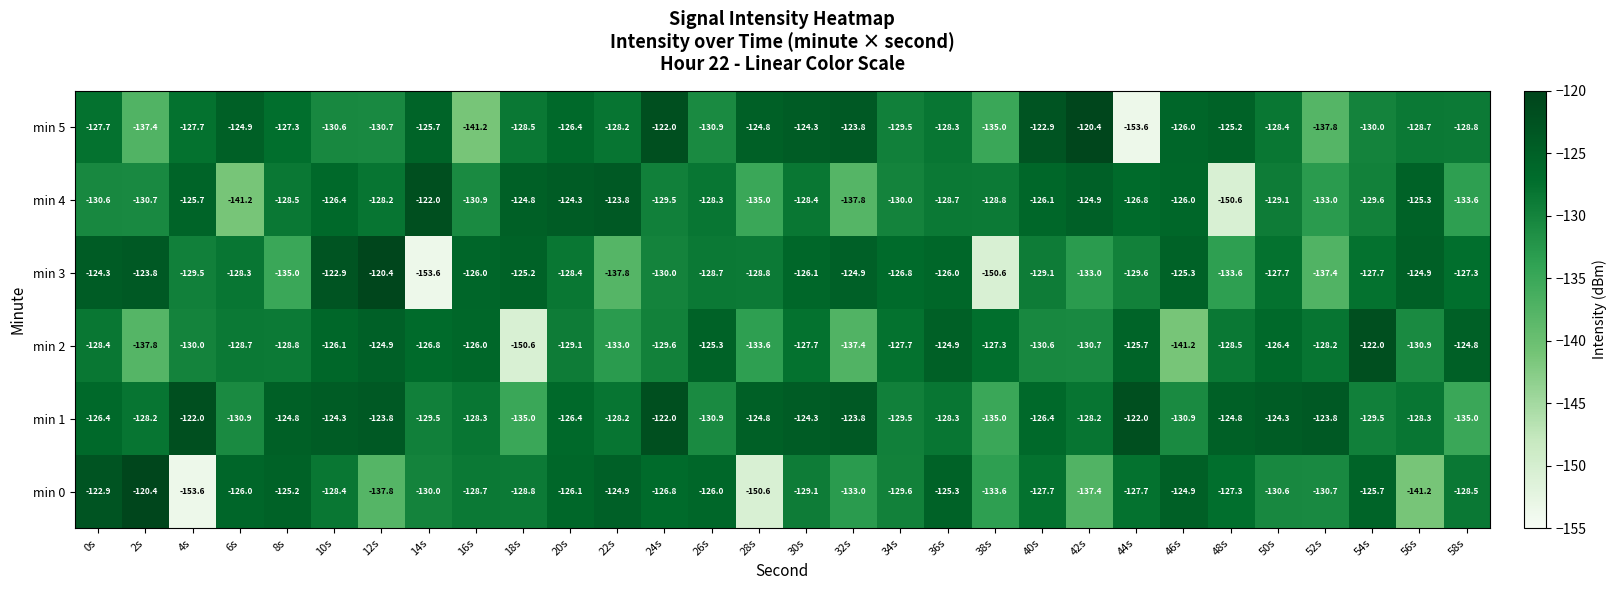

What is the approximate value of min 0 at 52s?

-130.7